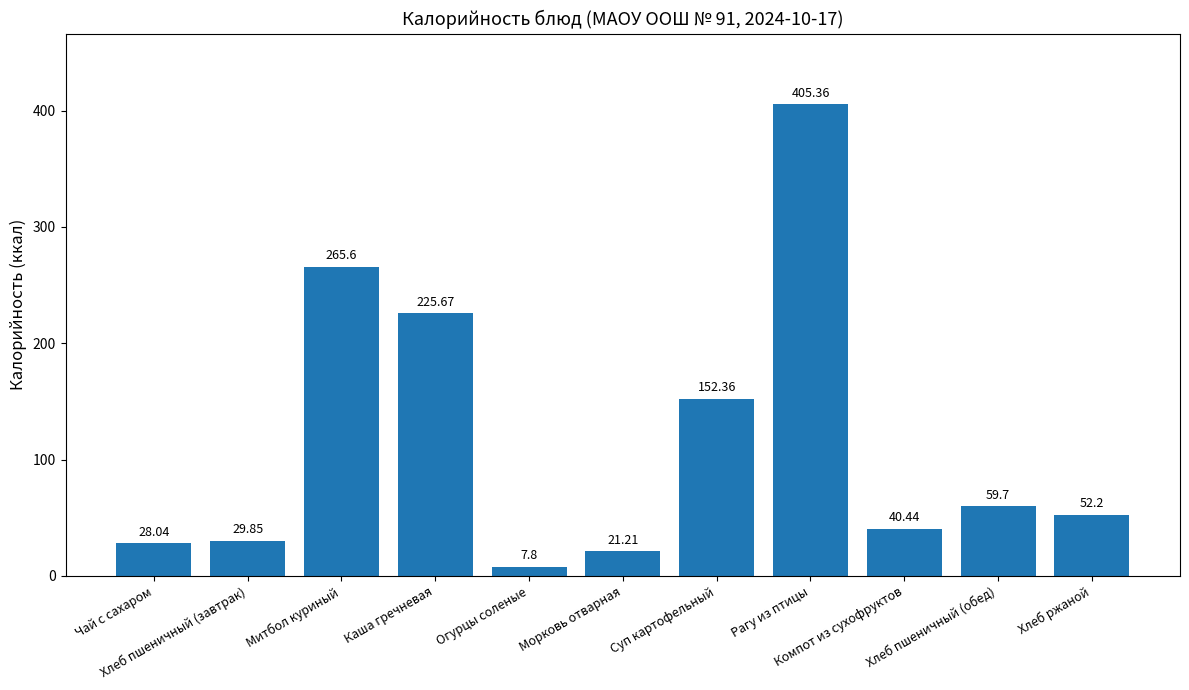

At which label does the data first exceed 52?

Митбол куриный